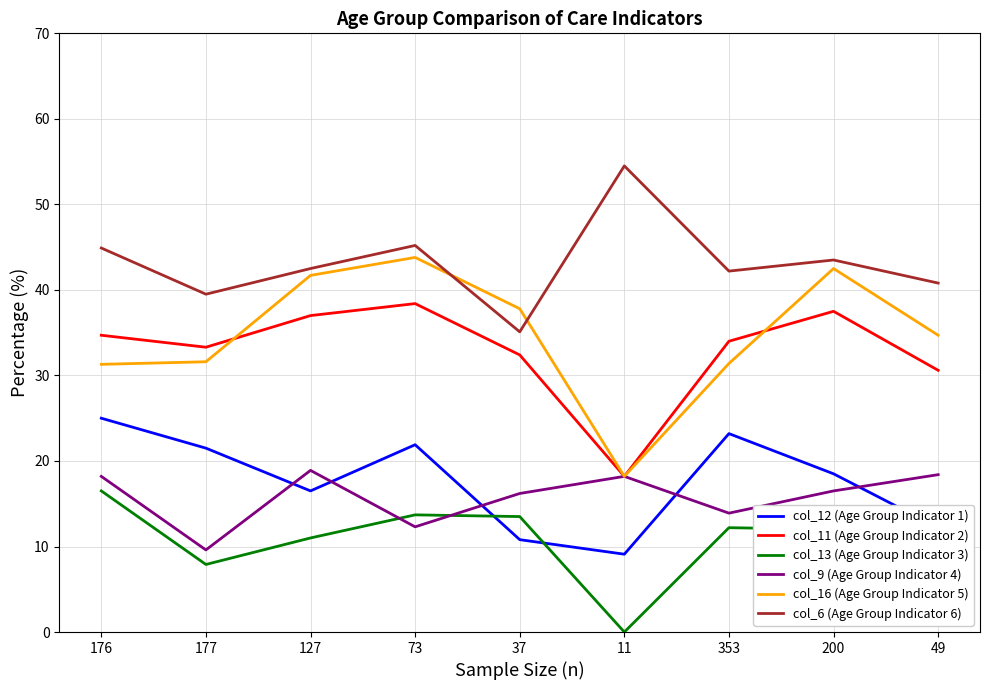

What position from the left is 49?

9